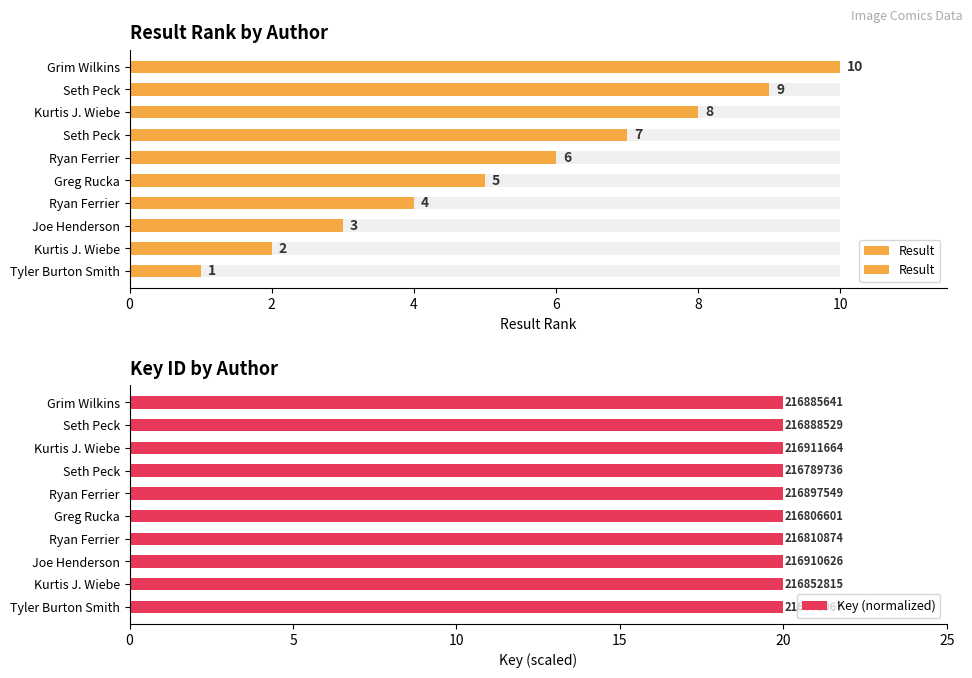

What is the total value across all series at Tyler Burton Smith?

21.0